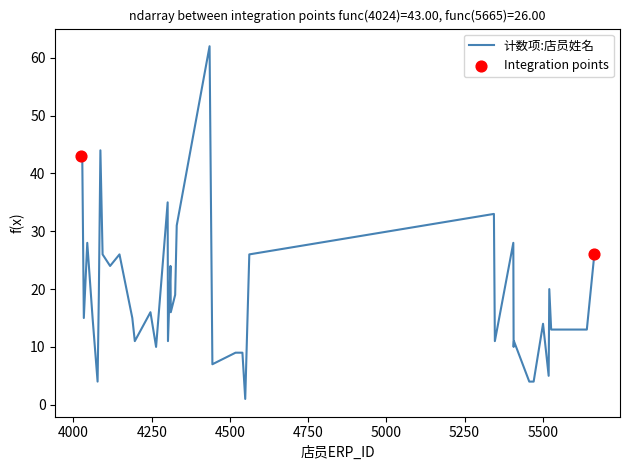

What is the greatest value displayed?

62